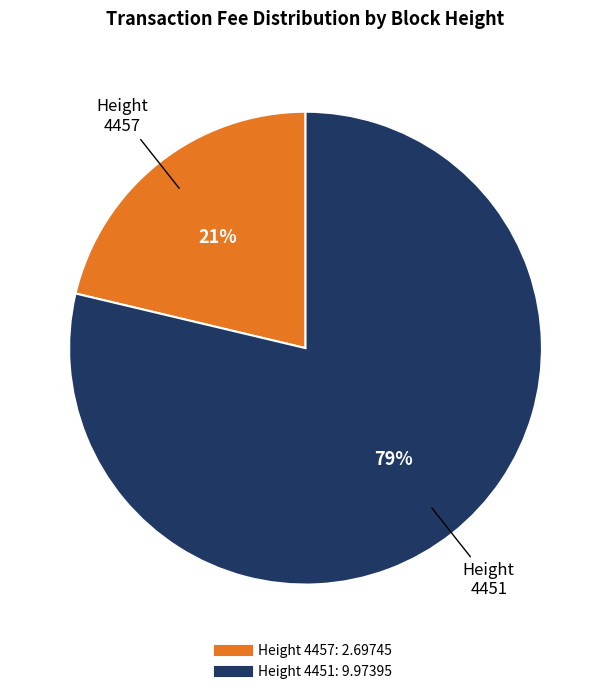

Count the number of slices in the pie.

2